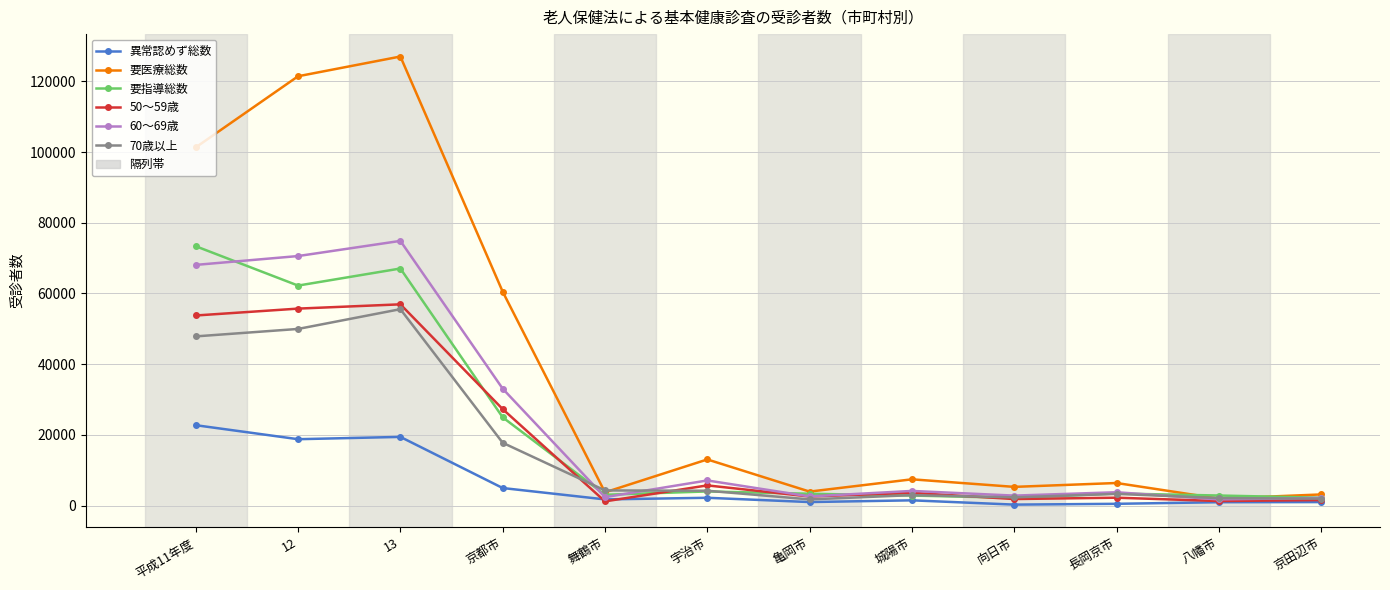

At which category is the sum across all series the highest?

13